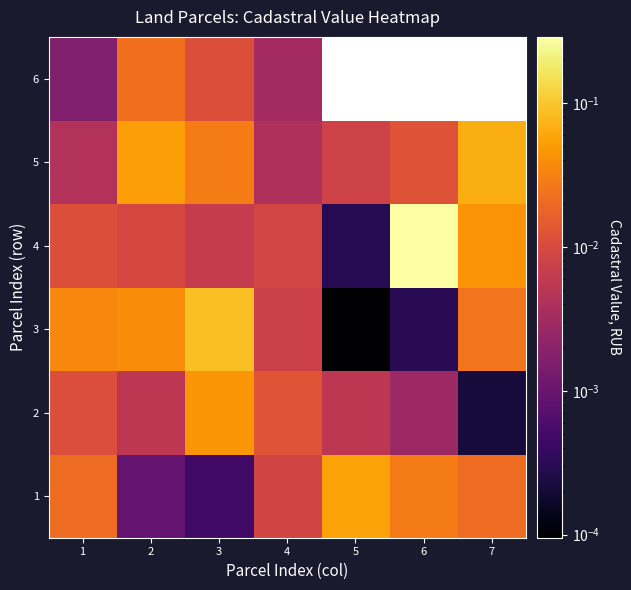

Rank the series by their maximum value, from lowest to highest.

6, 2, 1, 5, 3, 4